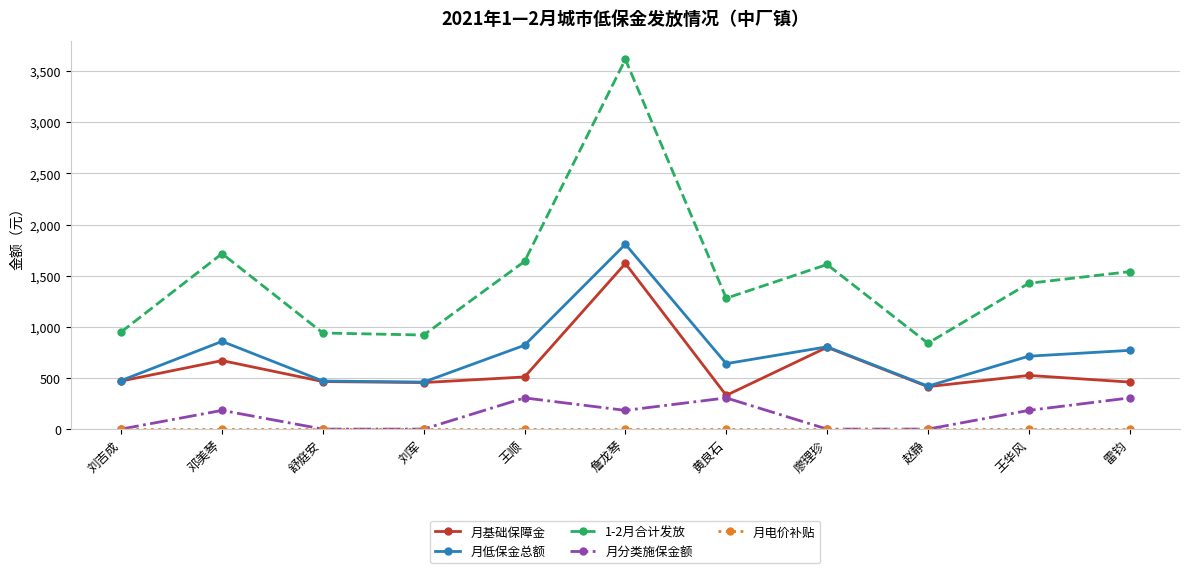

How many series are shown in this chart?

5